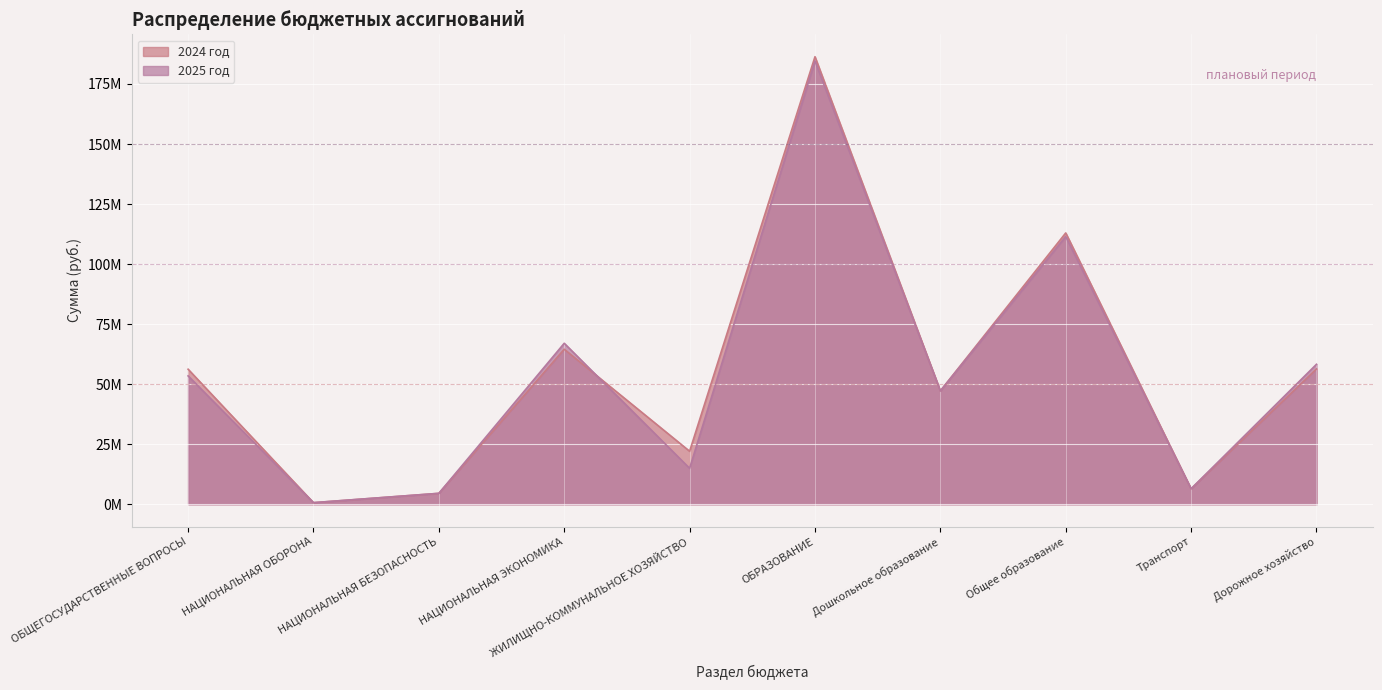

What is the difference between the second highest and minimum values in the 2024 год series?

112336538